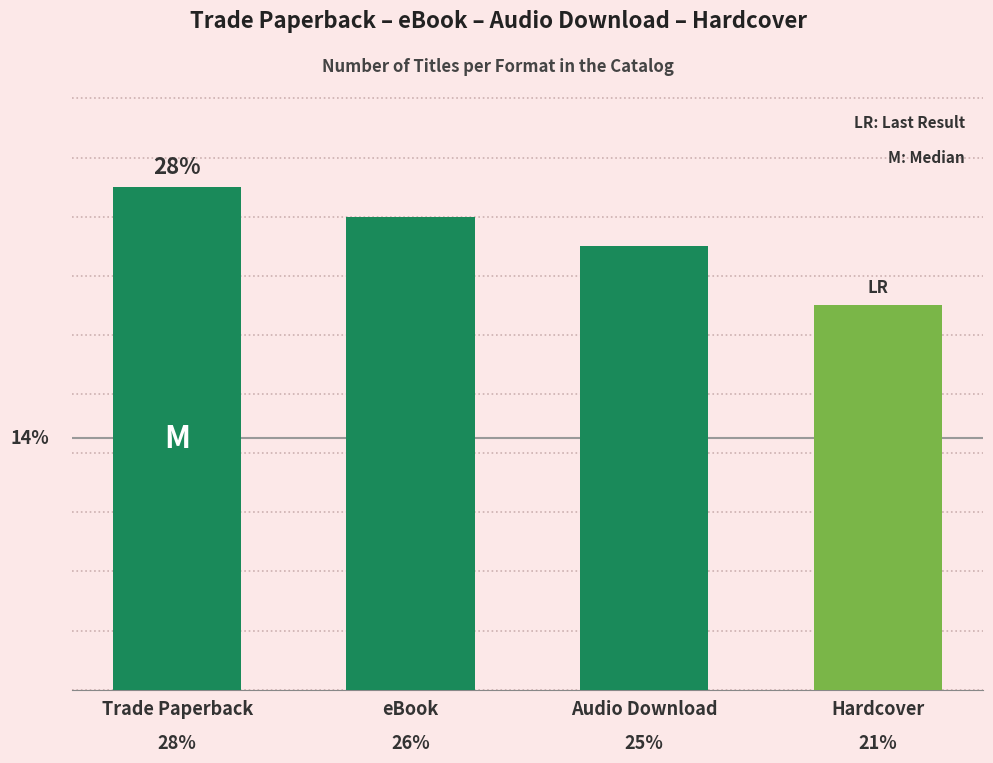

Reading left to right, extract all data points from this chart.

Trade Paperback=17	eBook=16	Audio Download=15	Hardcover=13